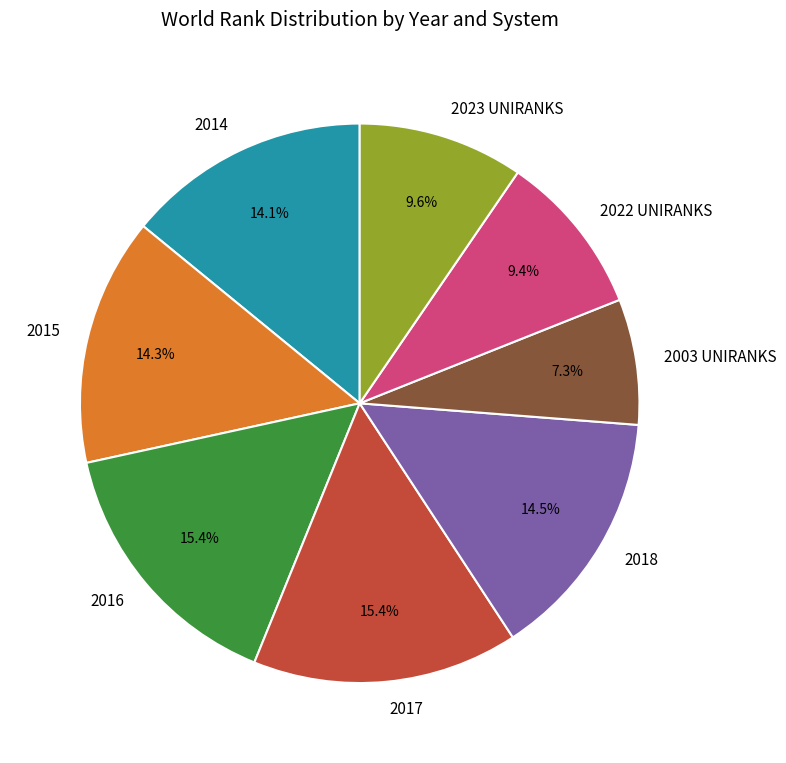

Is there any slice that represents more than half of the pie?

No